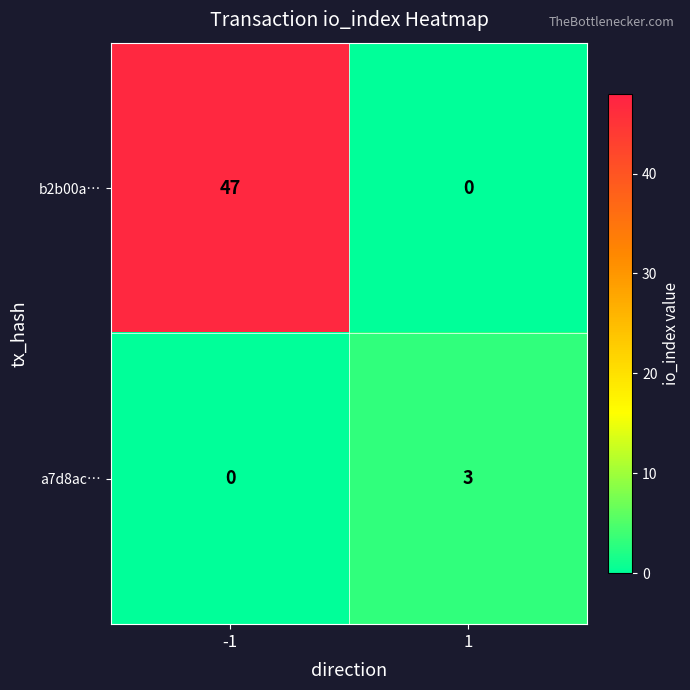

What is the spread (max minus min) of values at 1?

3